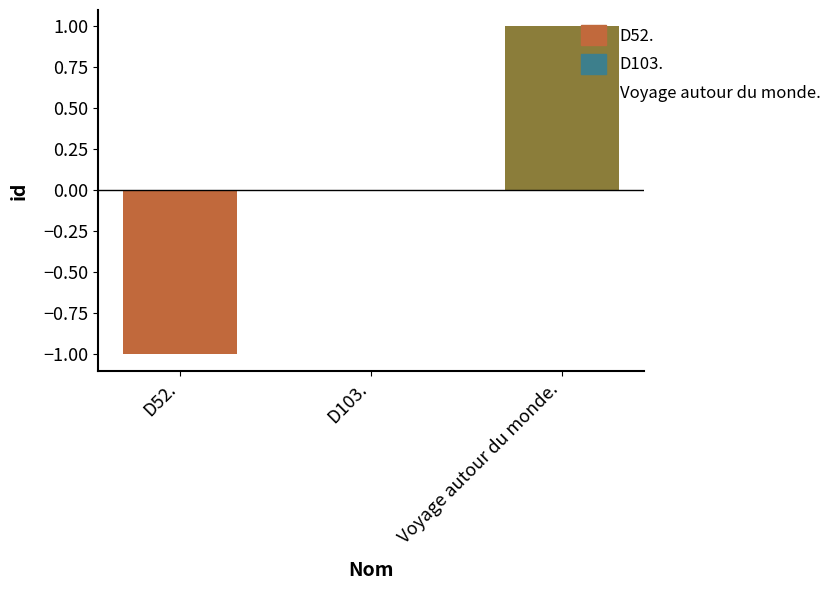

Between Voyage autour du monde. and D52., which is larger?

Voyage autour du monde.